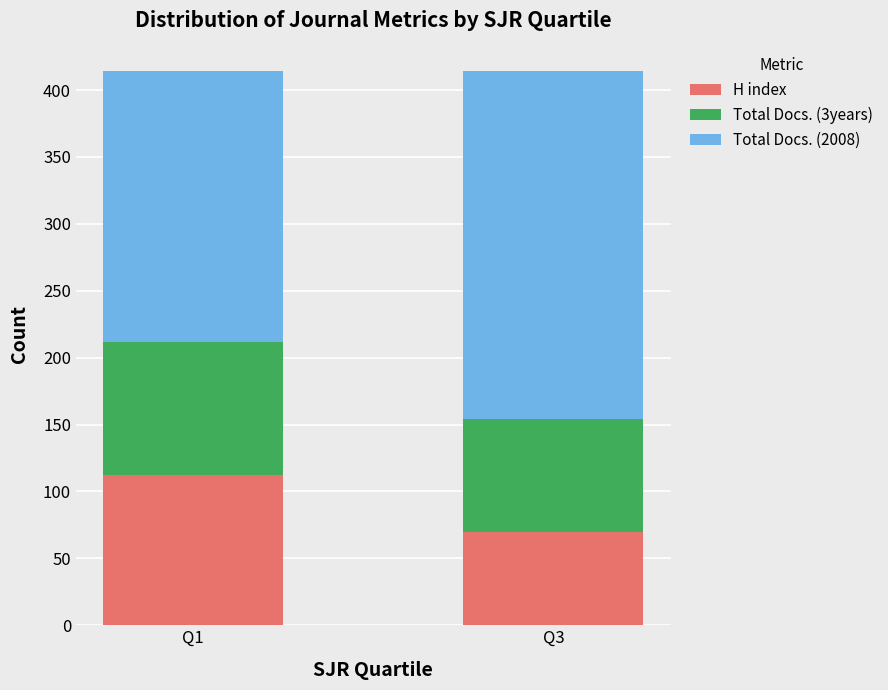

What is the sum of the H index values at Q3 and Q1?

182